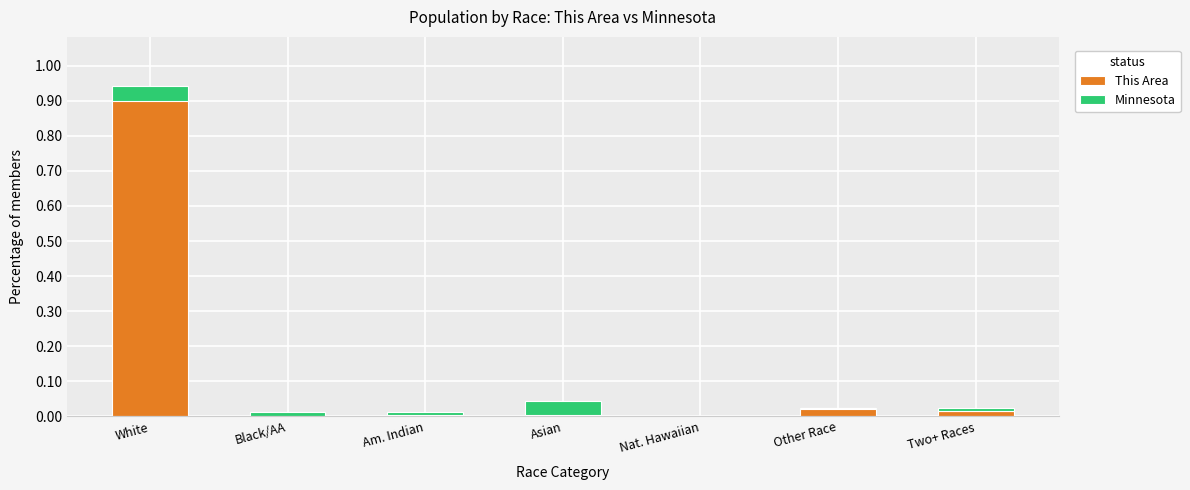

Which series changed the most between Asian and Other Race?

Minnesota